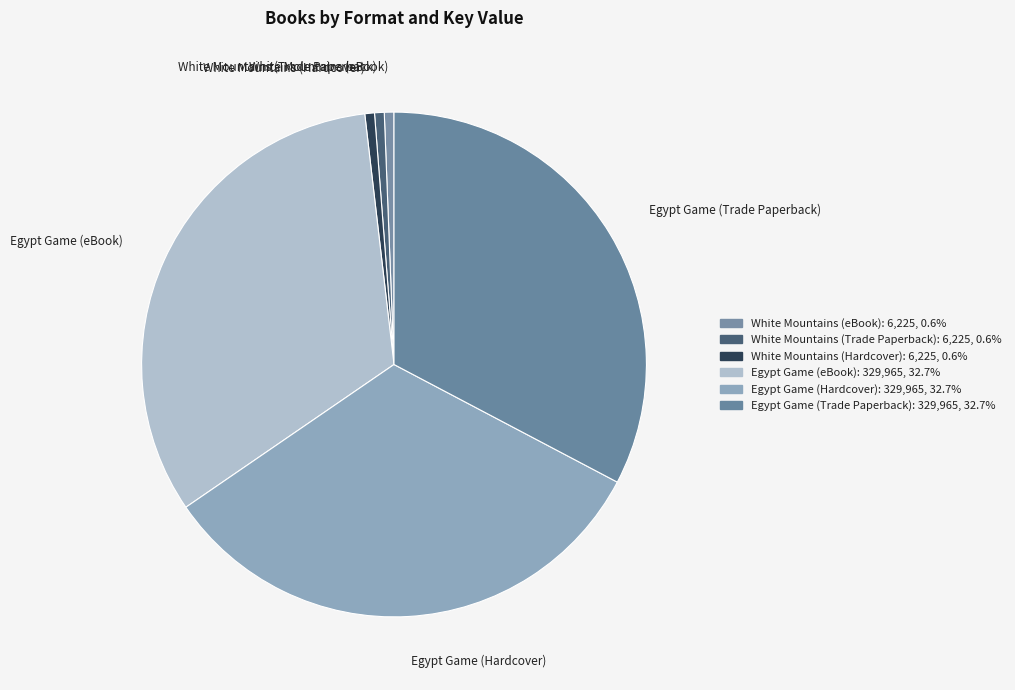

How many segments does this pie chart have?

6